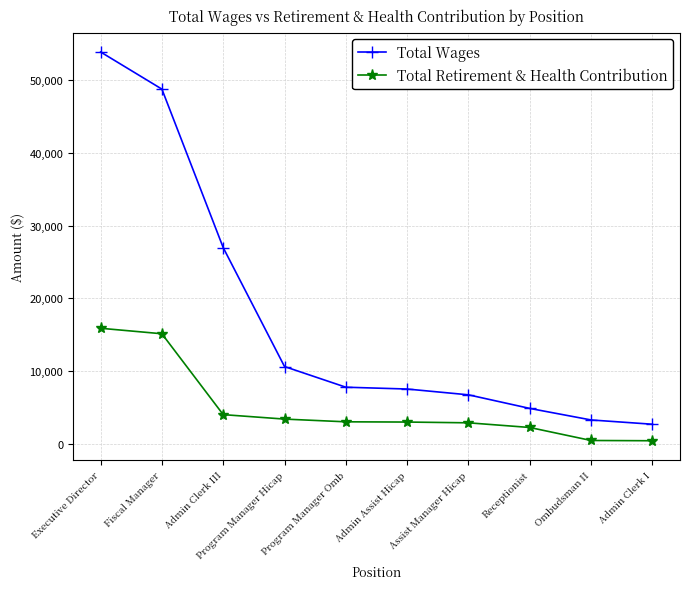

Which series has the widest spread of values?

Total Wages